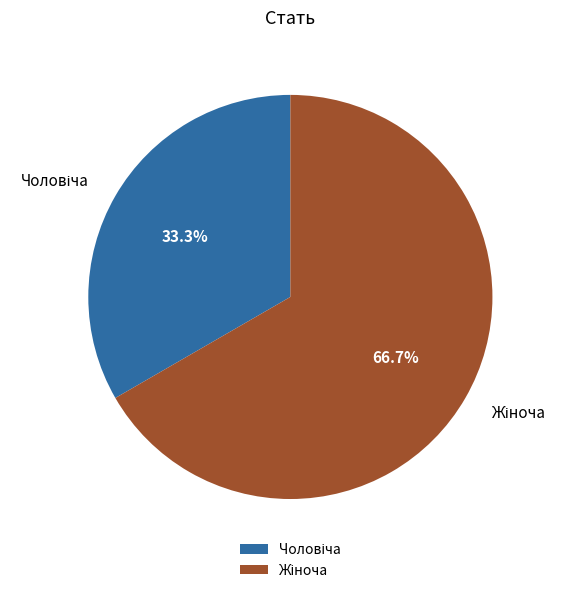

How many segments does this pie chart have?

2